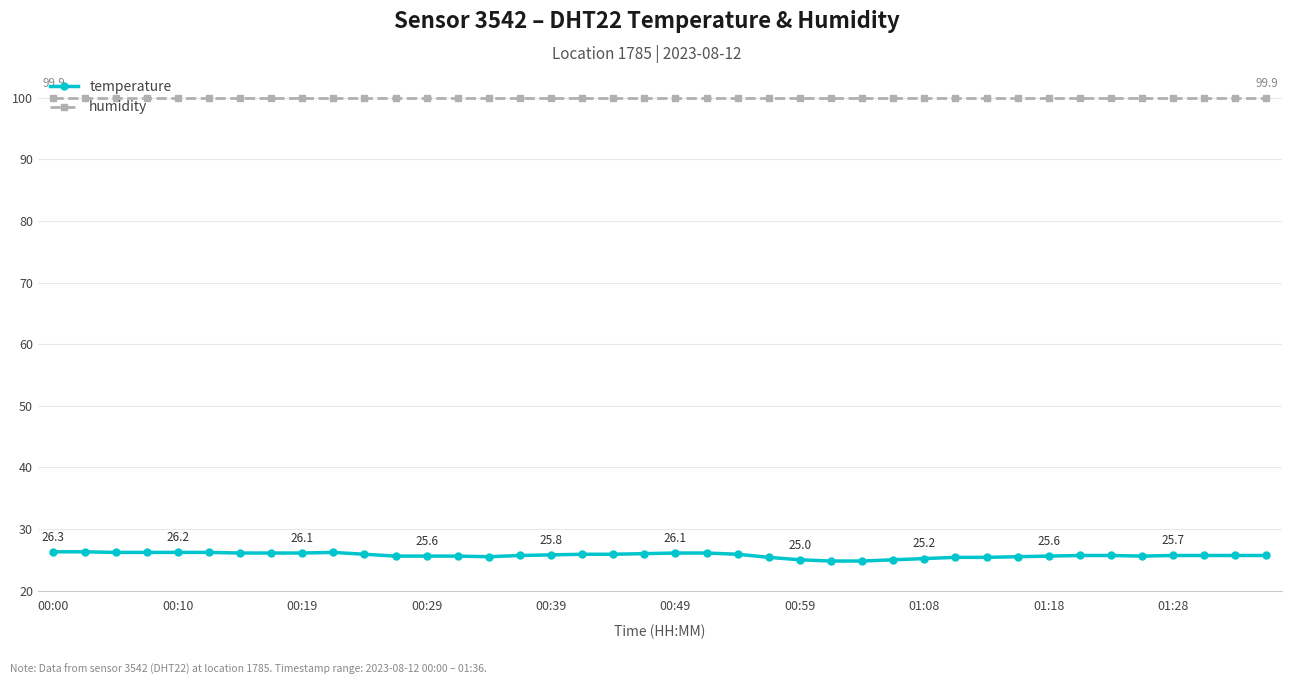

True or false: temperature has more than 0 points higher than both neighbors.

True